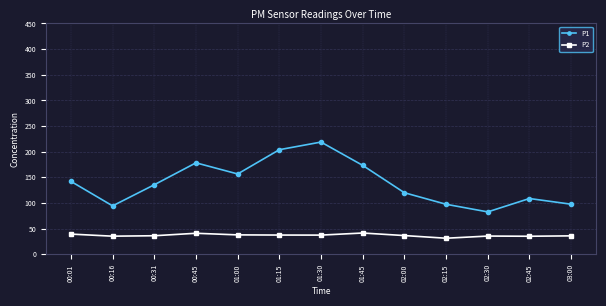

What is the maximum value shown in the chart?

218.8